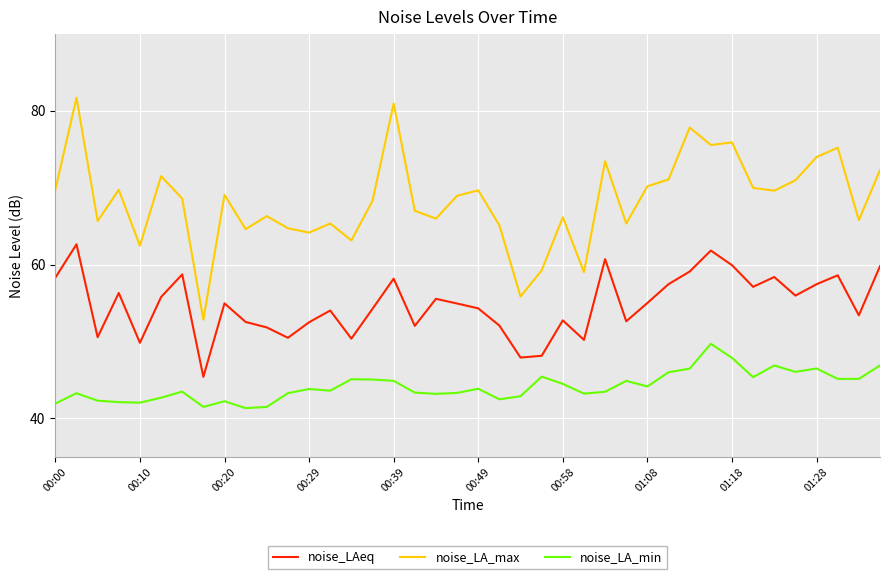

List the series in order of their peak value, lowest first.

noise_LA_min, noise_LAeq, noise_LA_max